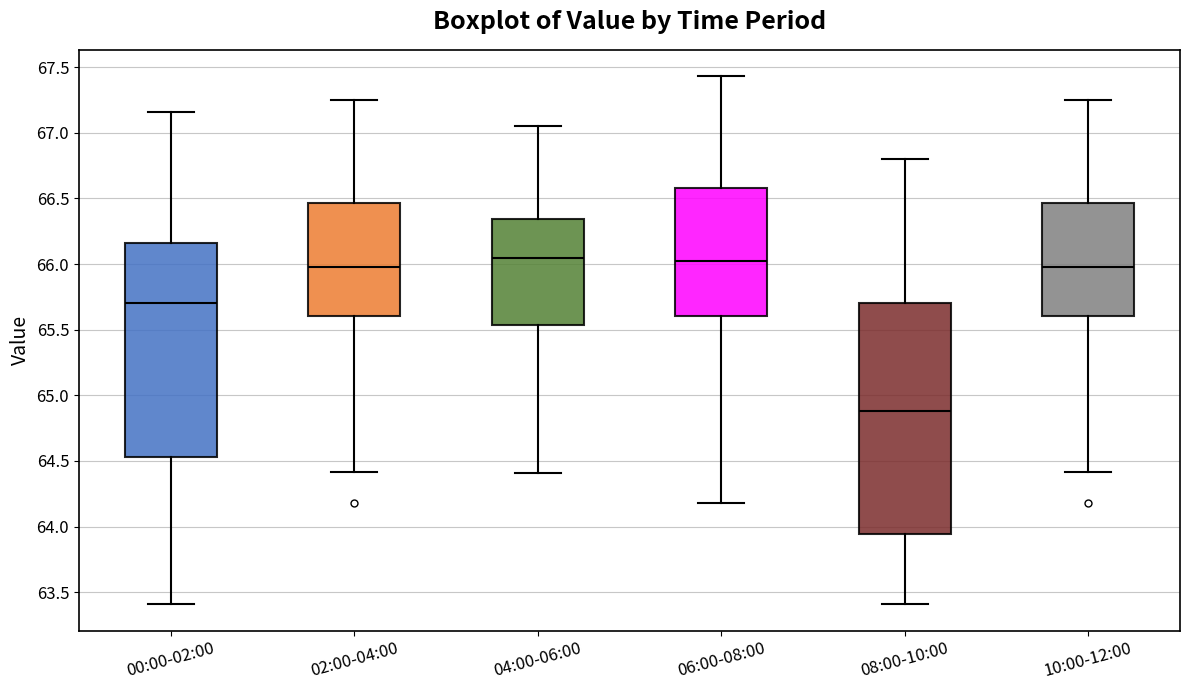

Reading left to right, read every box against the y-axis: the position of its median line, the range the box covers, and the ends of its whiskers. The values are not printed on the chart, so give them approximately, as read against the axis.

00:00-02:00: median 65.70, box 64.55 to 66.15, whiskers 63.40 to 67.15
02:00-04:00: median 66.00, box 65.60 to 66.45, whiskers 64.40 to 67.25
04:00-06:00: median 66.05, box 65.55 to 66.35, whiskers 64.40 to 67.05
06:00-08:00: median 66.05, box 65.60 to 66.60, whiskers 64.20 to 67.45
08:00-10:00: median 64.90, box 63.95 to 65.70, whiskers 63.40 to 66.80
10:00-12:00: median 66.00, box 65.60 to 66.45, whiskers 64.40 to 67.25